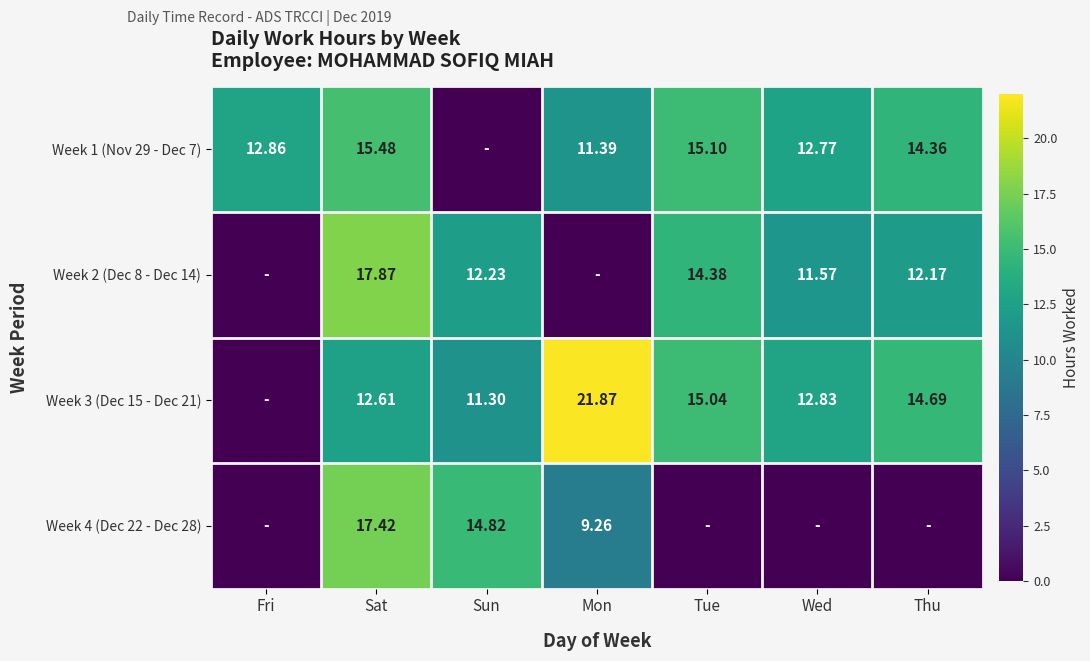

What is the spread (max minus min) of values at Mon?

21.9